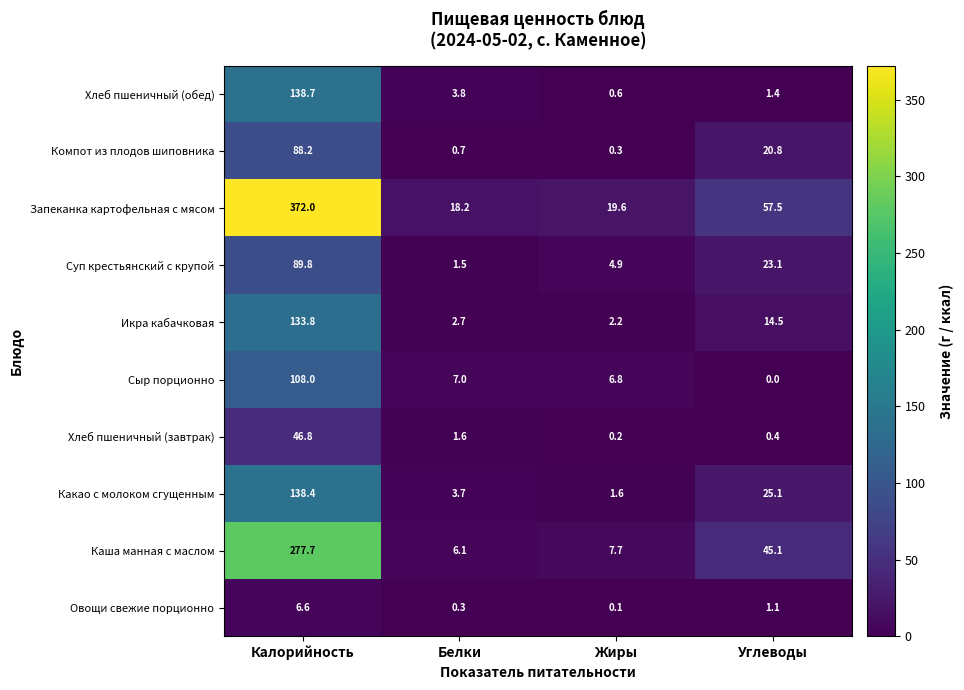

Which series has the largest range (max minus min)?

Запеканка картофельная с мясом